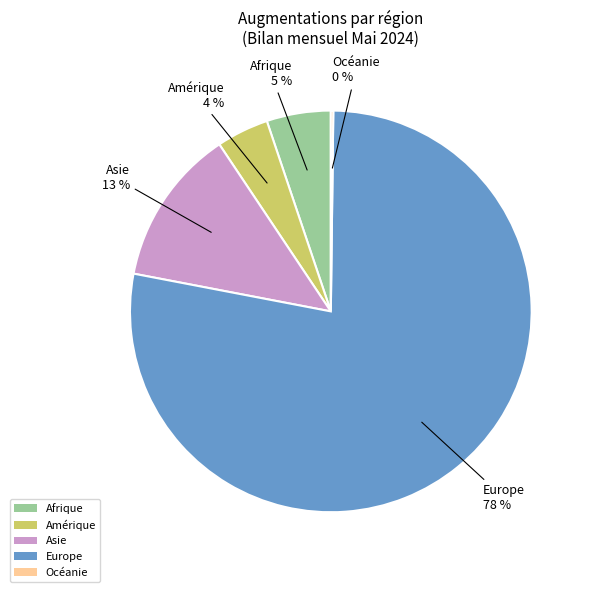

Which slice is the largest?

Europe